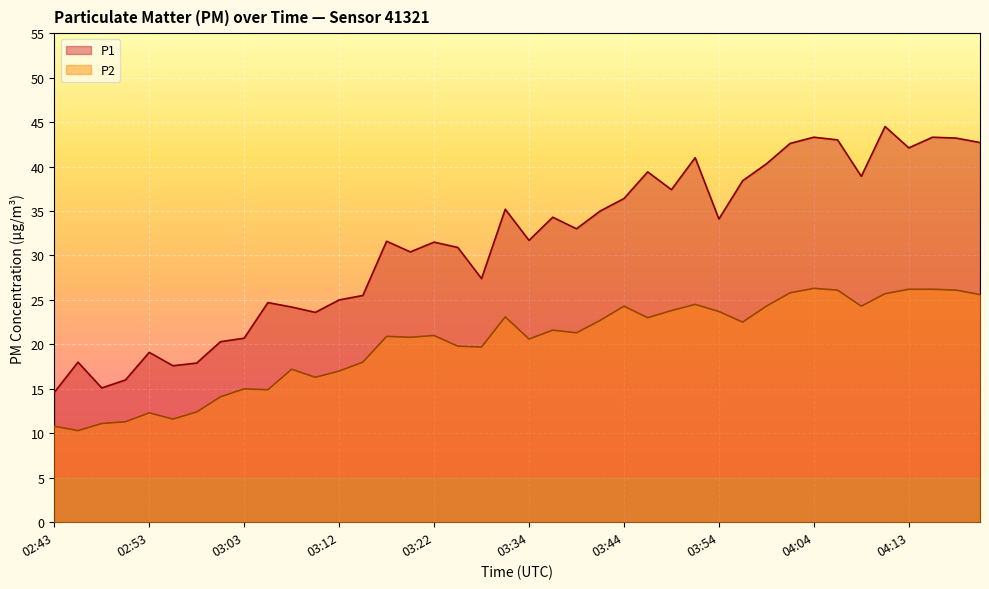

What is the minimum value shown in the chart?

10.3